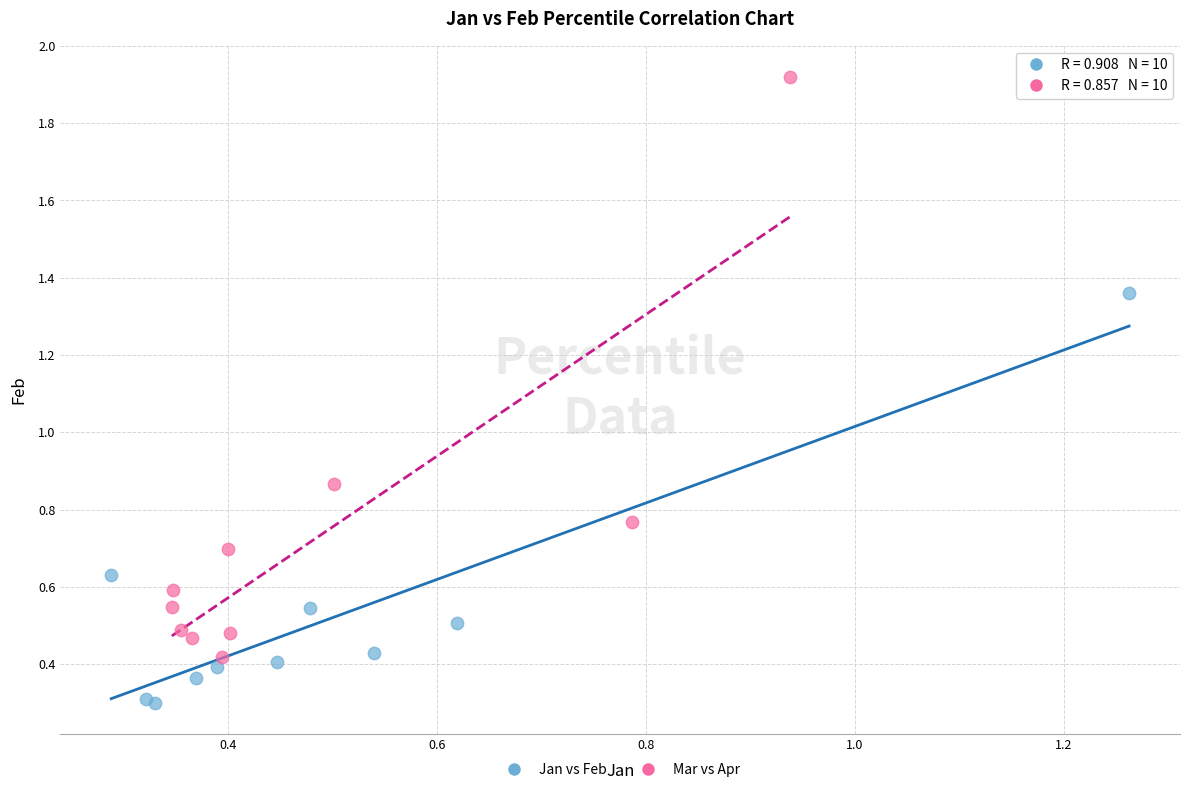

Which series reaches the minimum Y coordinate?

Jan vs Feb